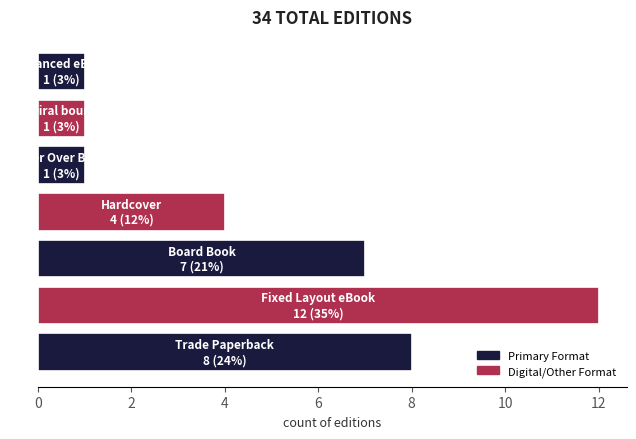

How many distinct data groups are displayed?

1